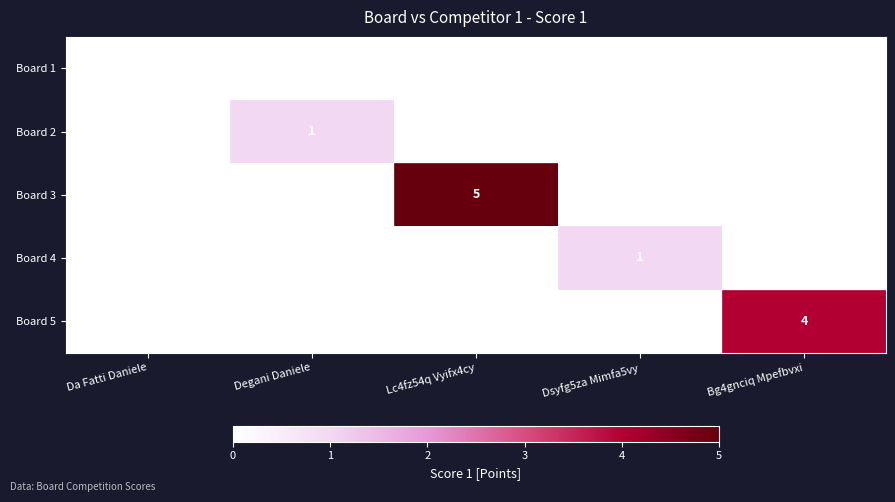

Which series changed the most between Da Fatti Daniele and Degani Daniele?

Board 2